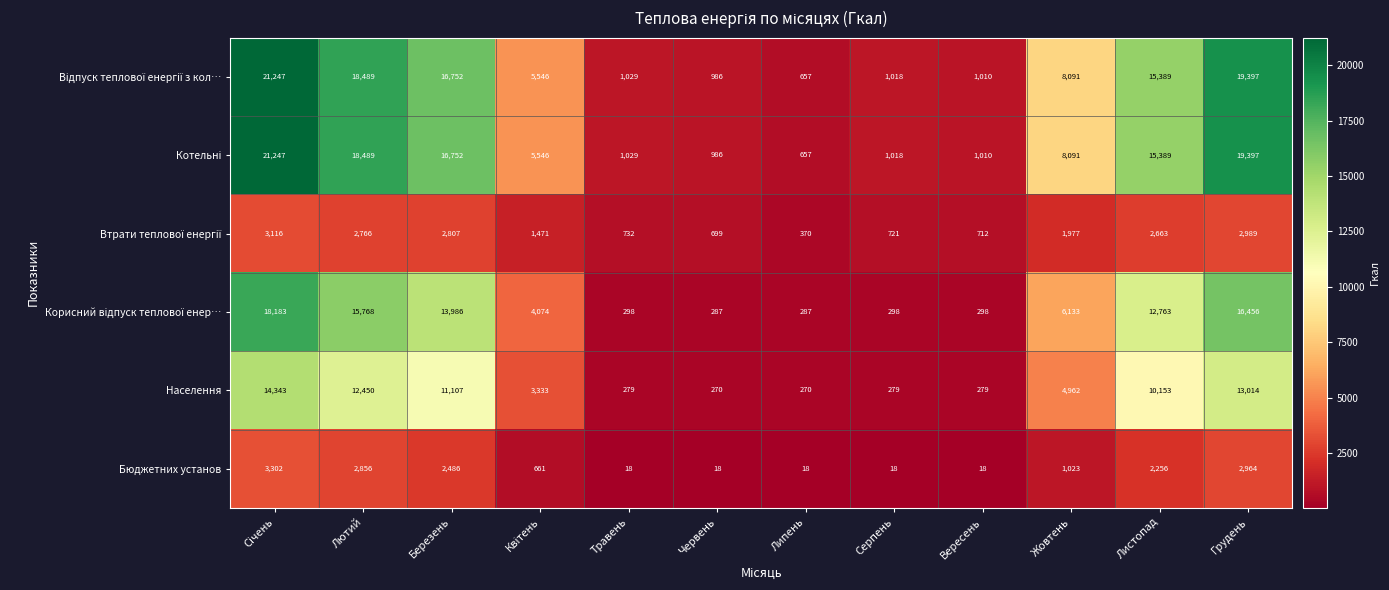

What is the spread (max minus min) of values at Вересень?

992